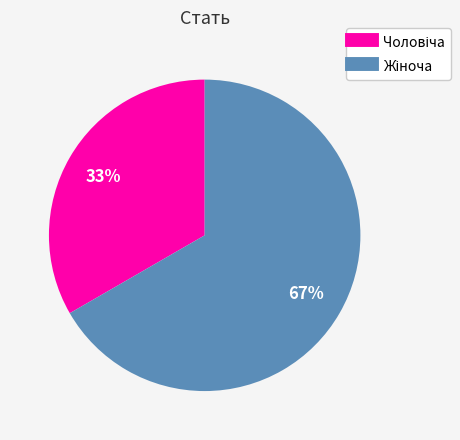

Is there any slice that represents more than half of the pie?

Yes